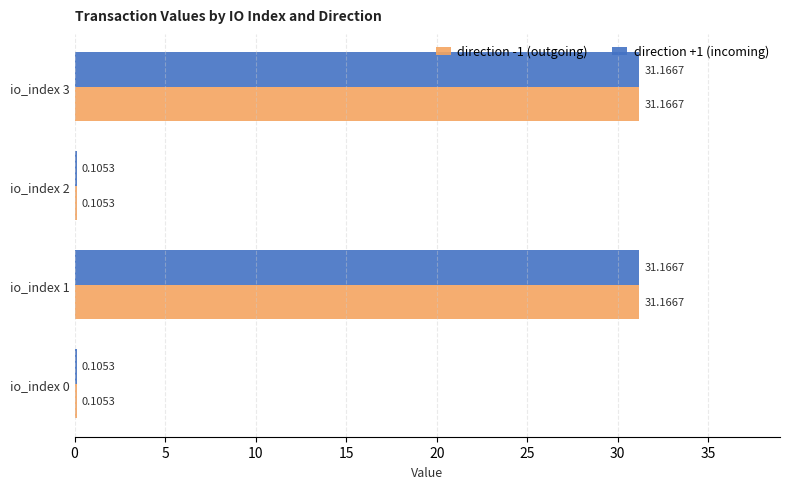

What is the sum of all direction -1 (outgoing) values?

62.5